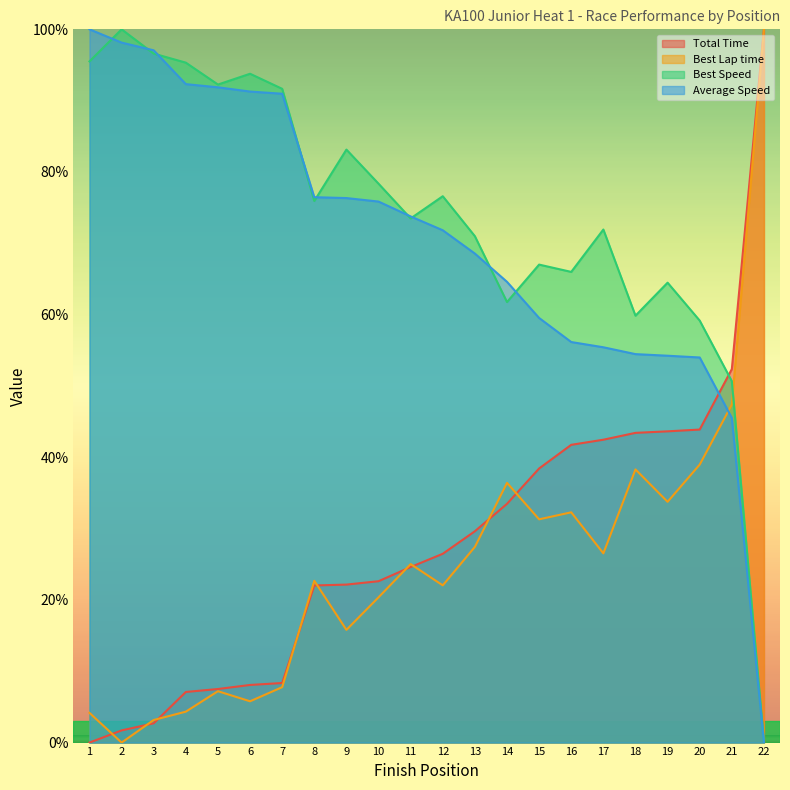

Does the chart display data point markers on the line(s)?

No